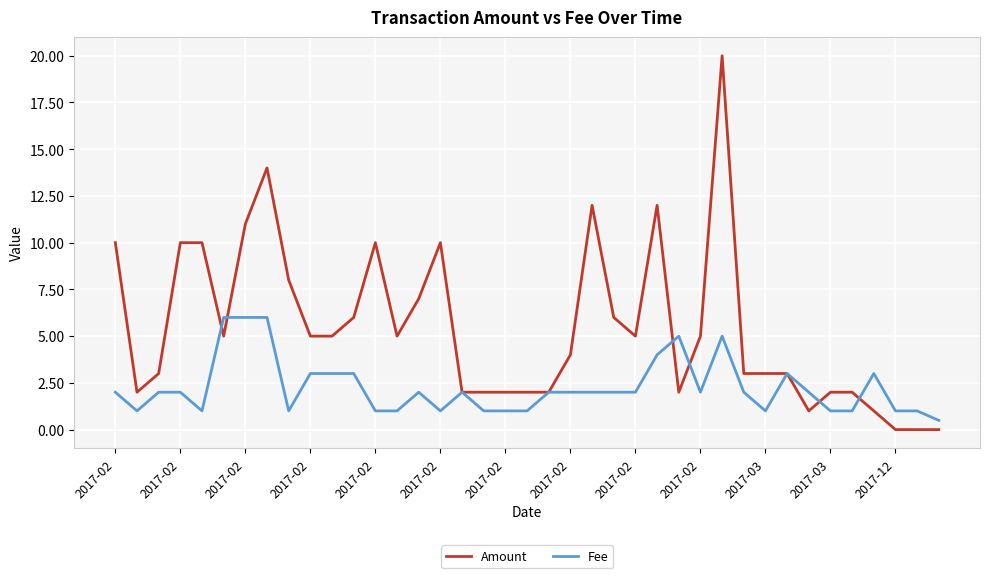

What is the greatest value displayed?

20.0